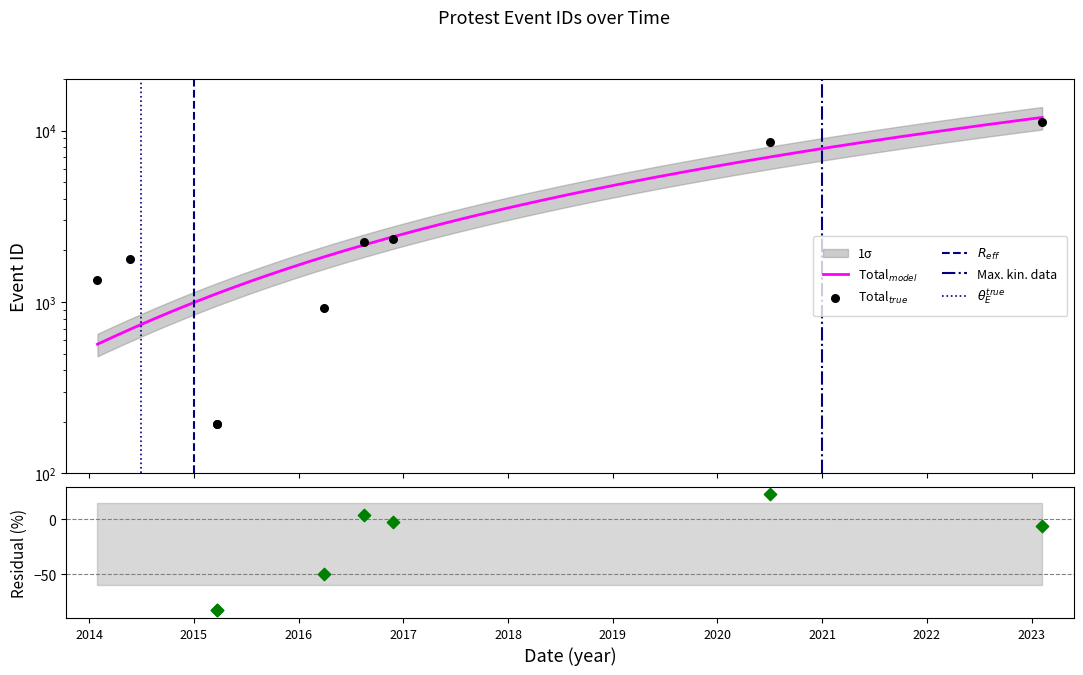

Which has a higher value, 2014-01-30 or 2016-11-23?

2016-11-23